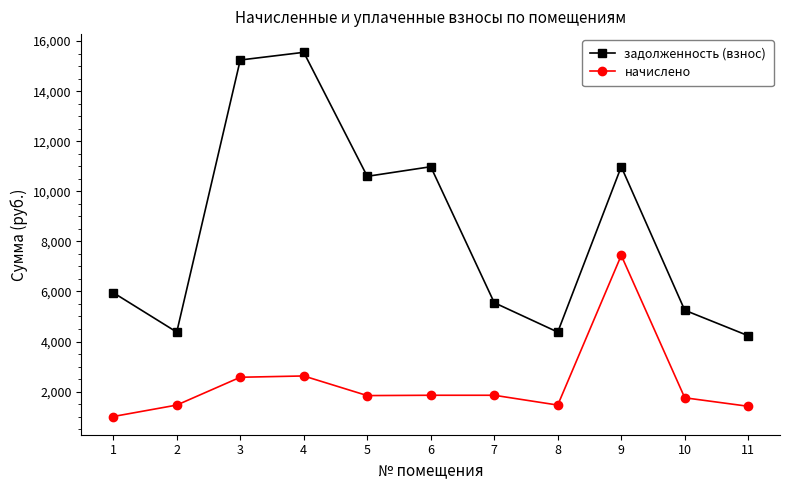

Does the chart display data point markers on the line(s)?

Yes